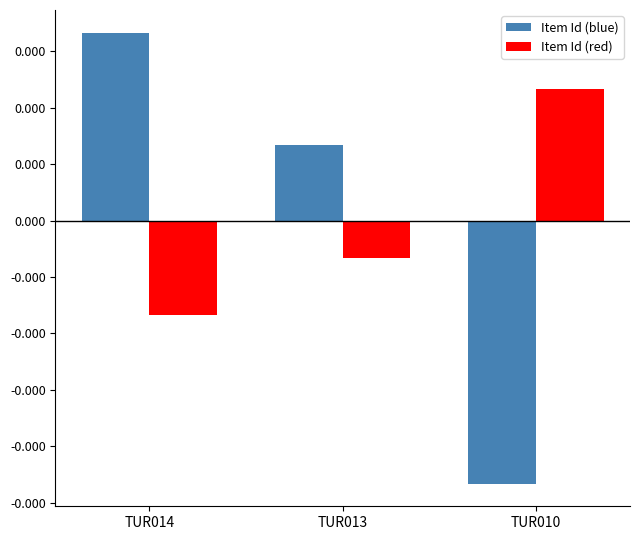

The value of Item Id (red) at TUR014 is -0.0. True or false?

True